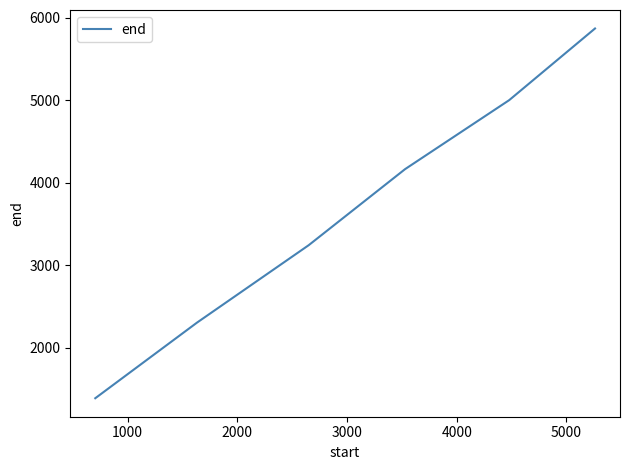

Reading left to right, list all the values displayed in this chart.

1391	2307	3245	4167	5003	5871